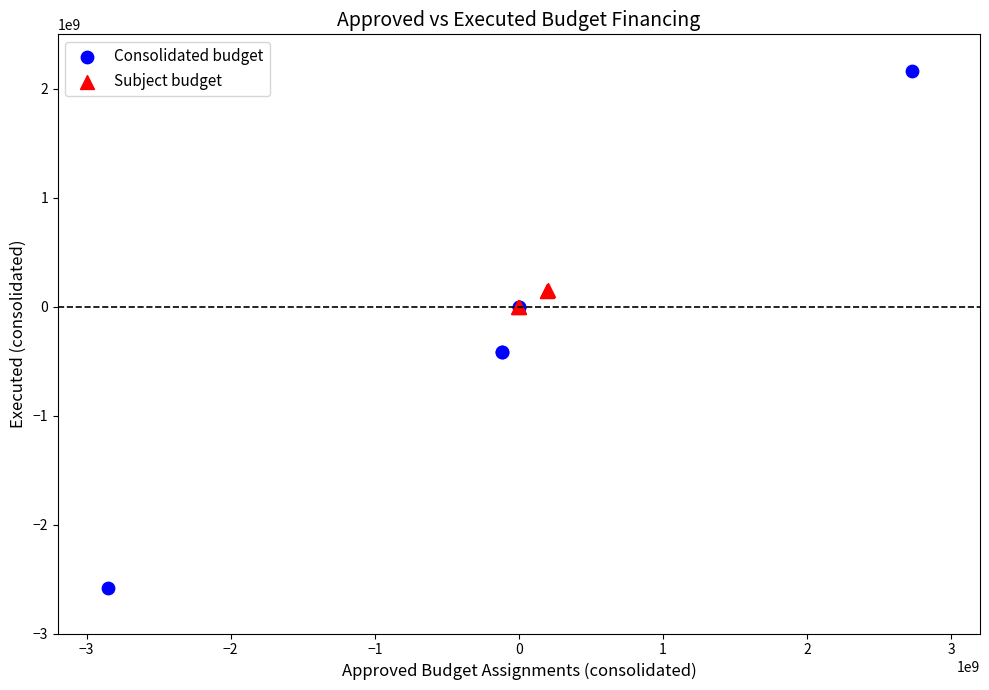

What are all the series names shown in the legend?

Consolidated budget, Subject budget